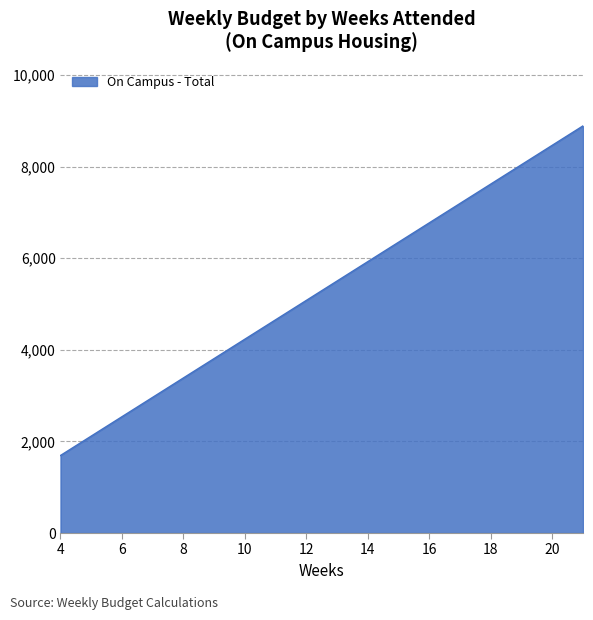

What is the minimum value shown in the chart?

1692.8